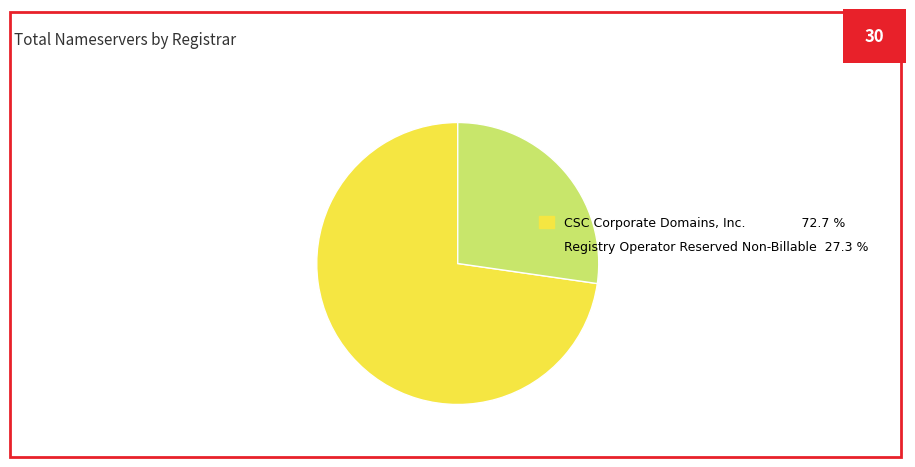

Count the number of slices in the pie.

2